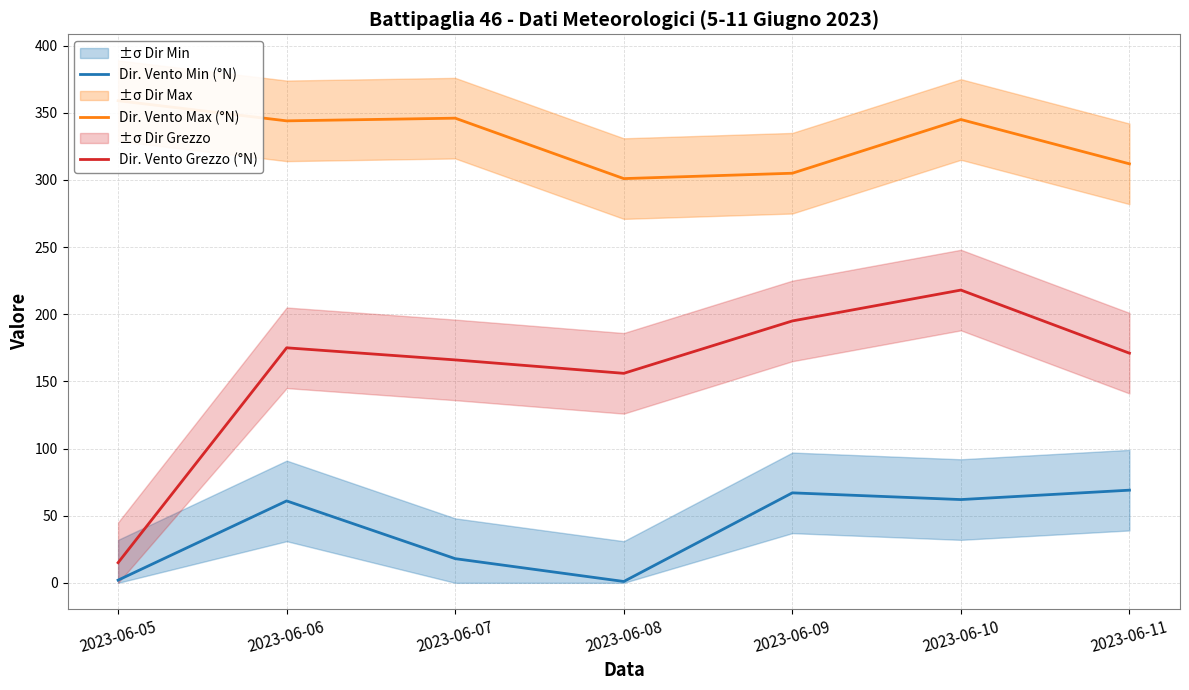

The Dir. Vento Grezzo (°N) series shows 294 at 2023-06-06. True or false?

False